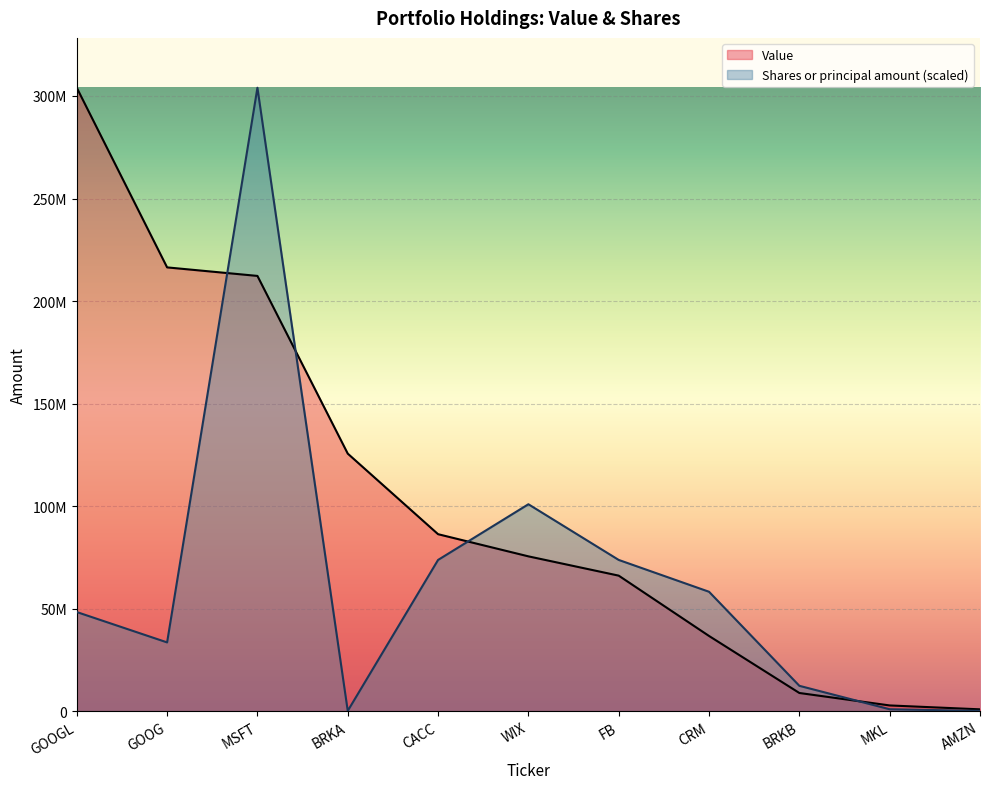

What is the total value across all series at MSFT?

516270000.0